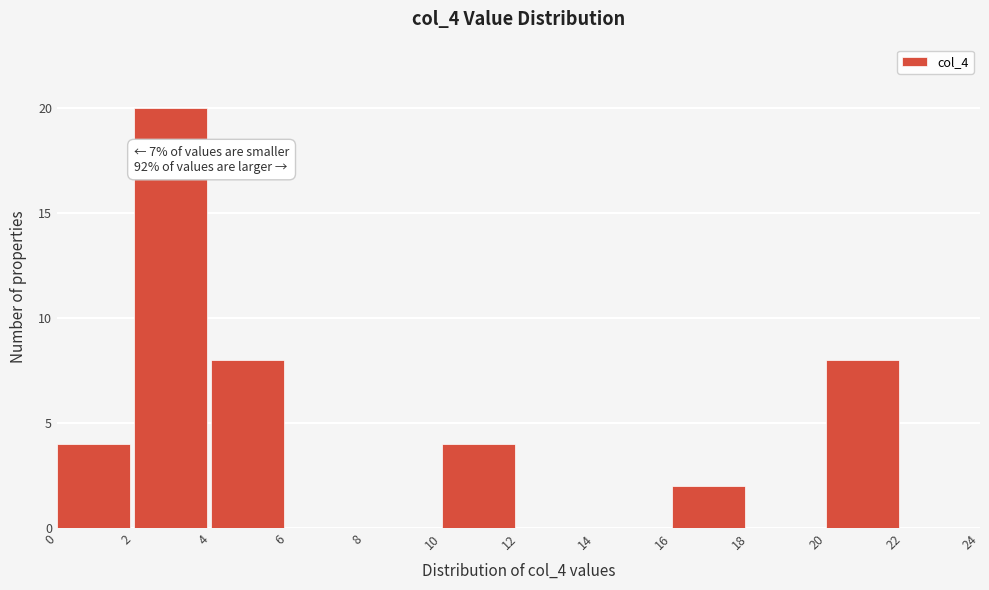

Which range on the x-axis has the tallest bar?

2 to 4